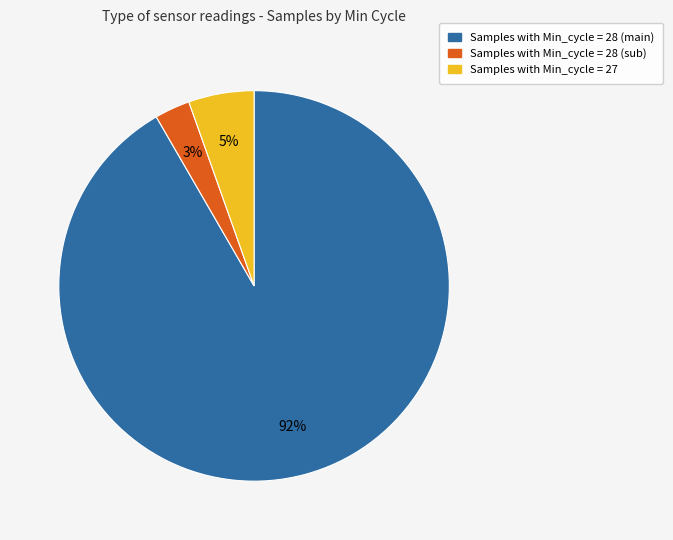

To the nearest percent, what is the average slice percentage?

33%